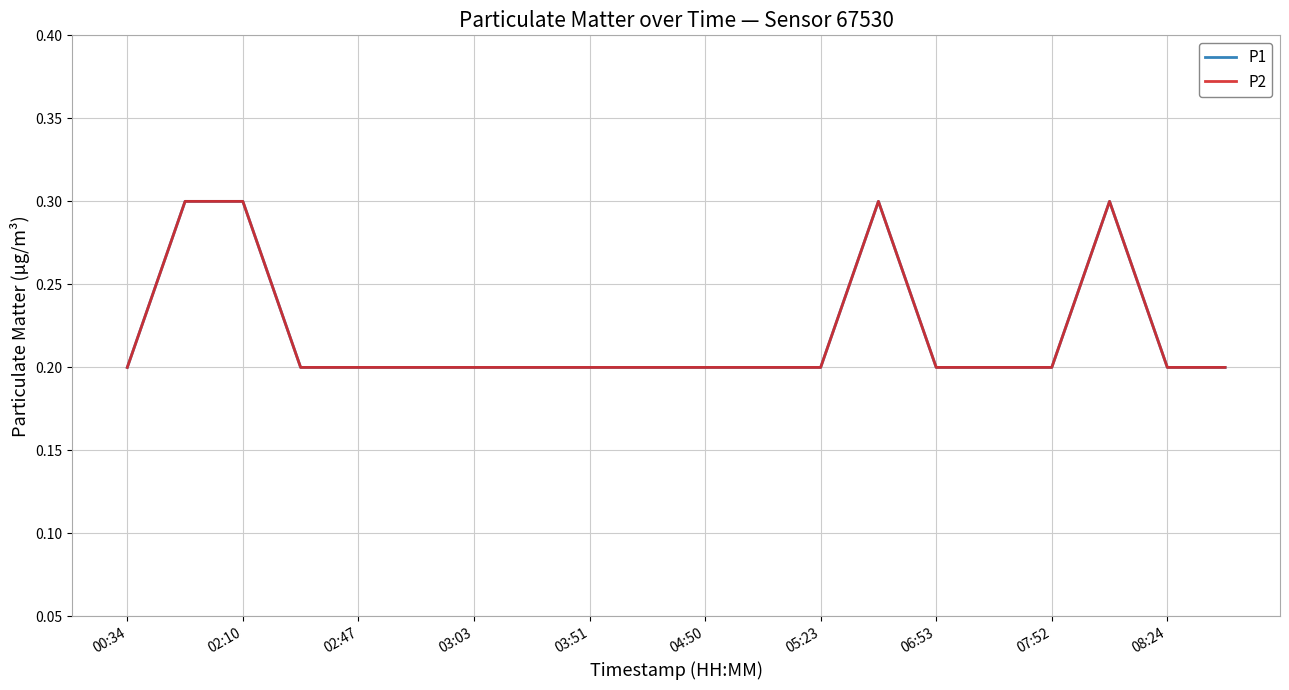

What is the average value of the P1 series?

0.2